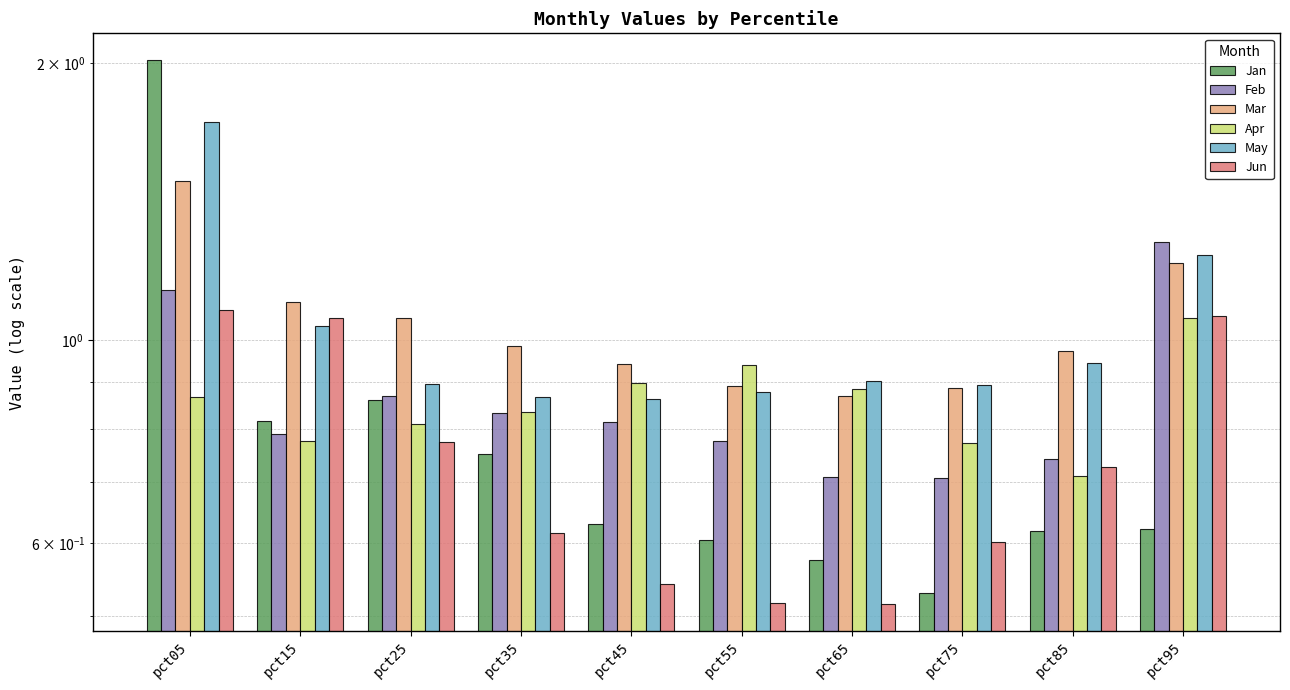

Rank the categories by May value from highest to lowest.

pct05, pct95, pct15, pct85, pct65, pct25, pct75, pct55, pct35, pct45